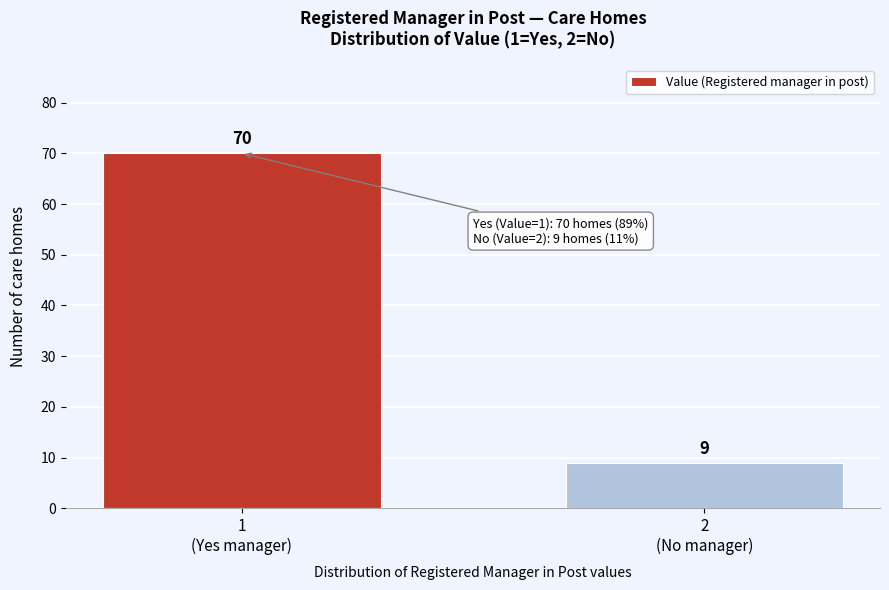

Reading right to left, what are all the values shown in this chart?

9	70